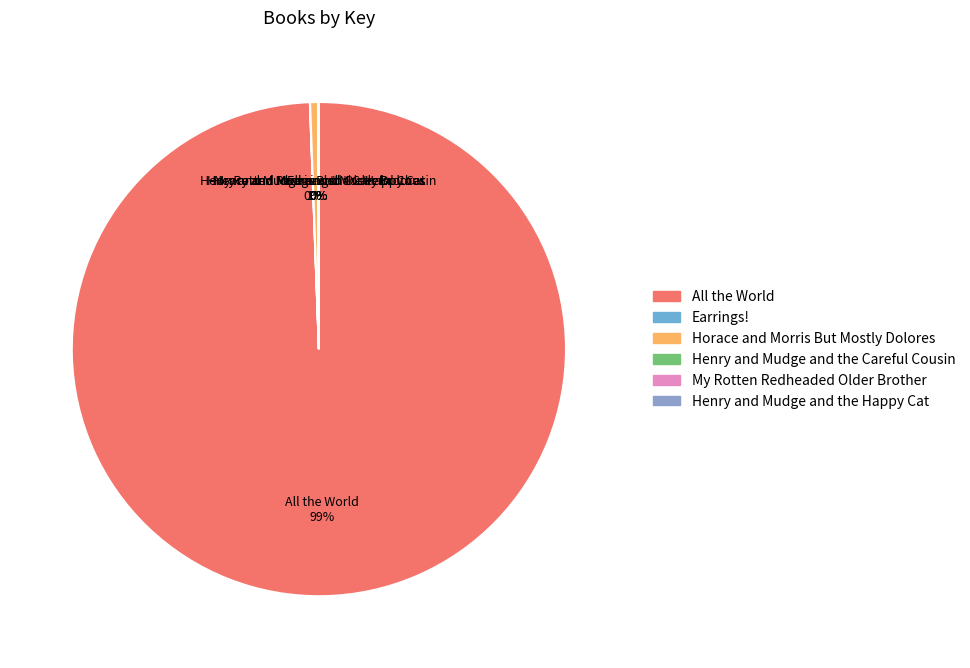

Is there a majority slice in this chart?

Yes